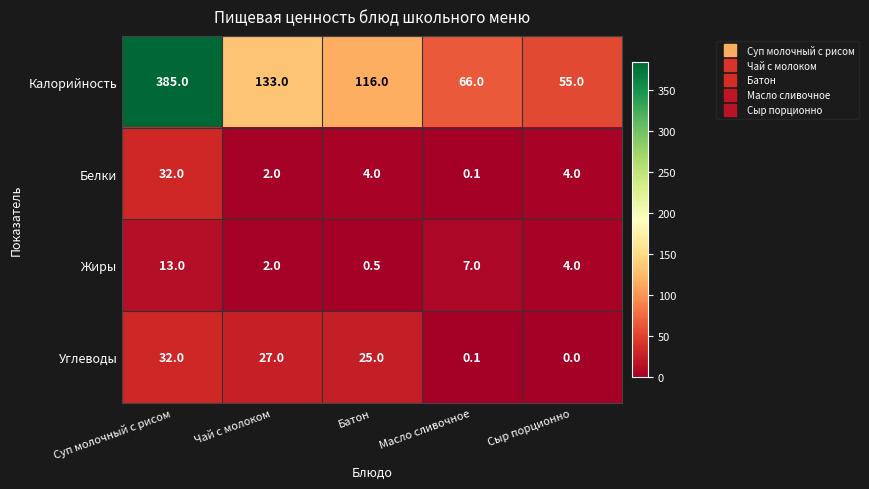

What is the difference between the maximum and second lowest values in the Жиры series?

11.0